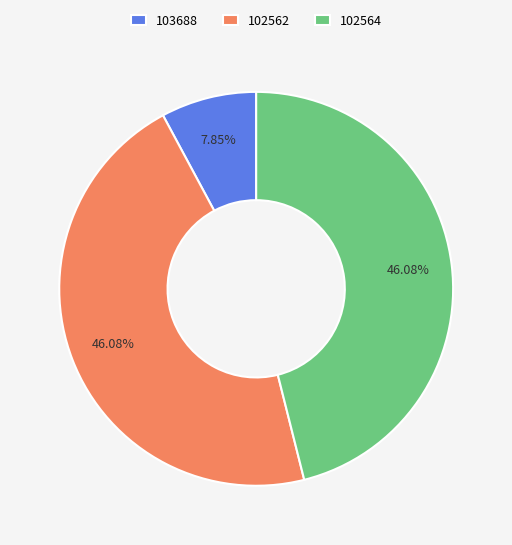

Between 102564 and 103688, which is larger?

102564